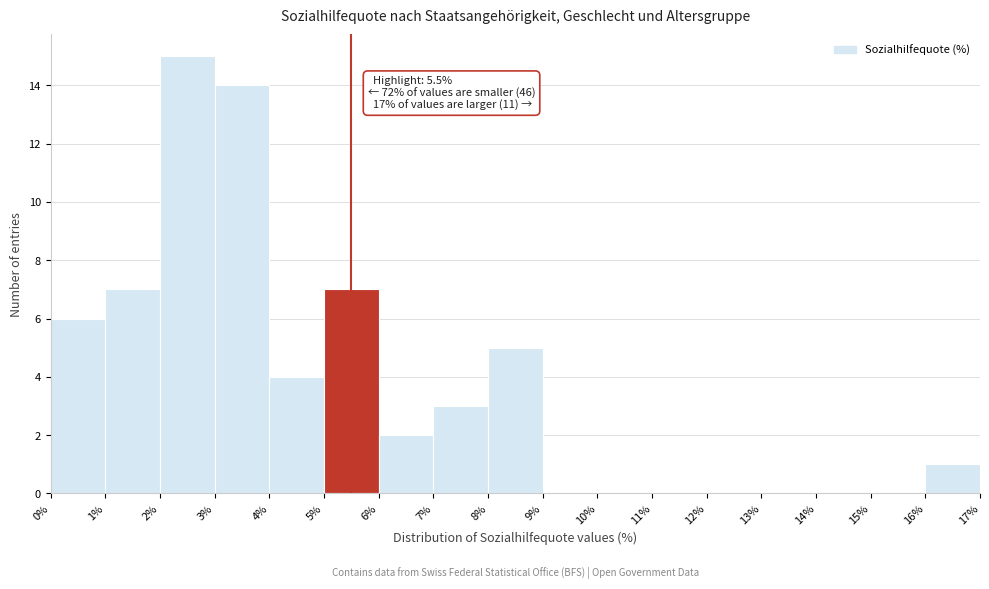

Which range on the x-axis has the tallest bar?

2% to 3%